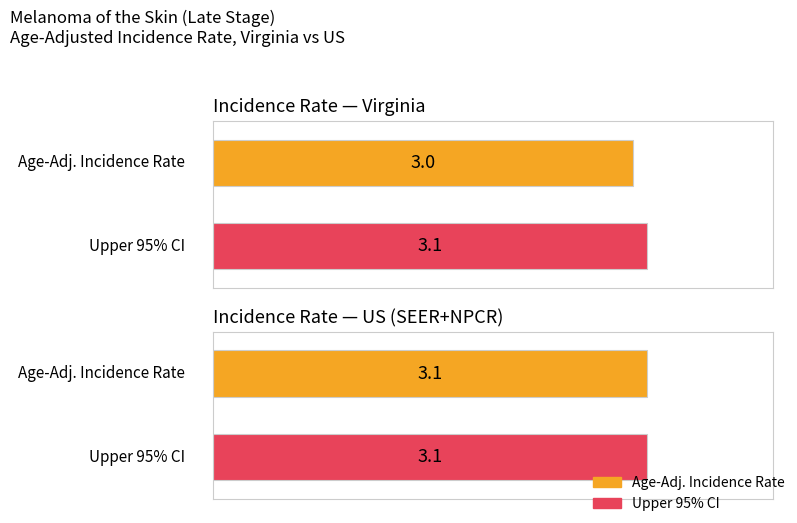

What is the spread (max minus min) of values at Virginia?

0.1